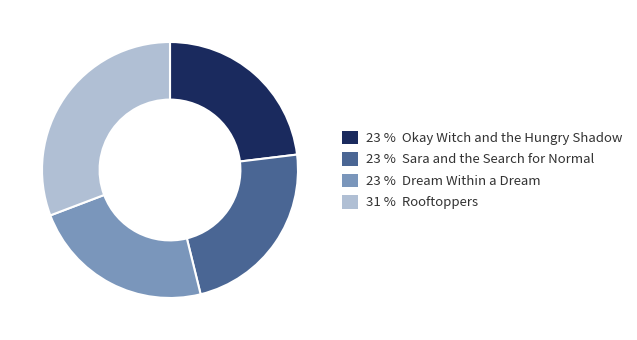

How many segments does this pie chart have?

4